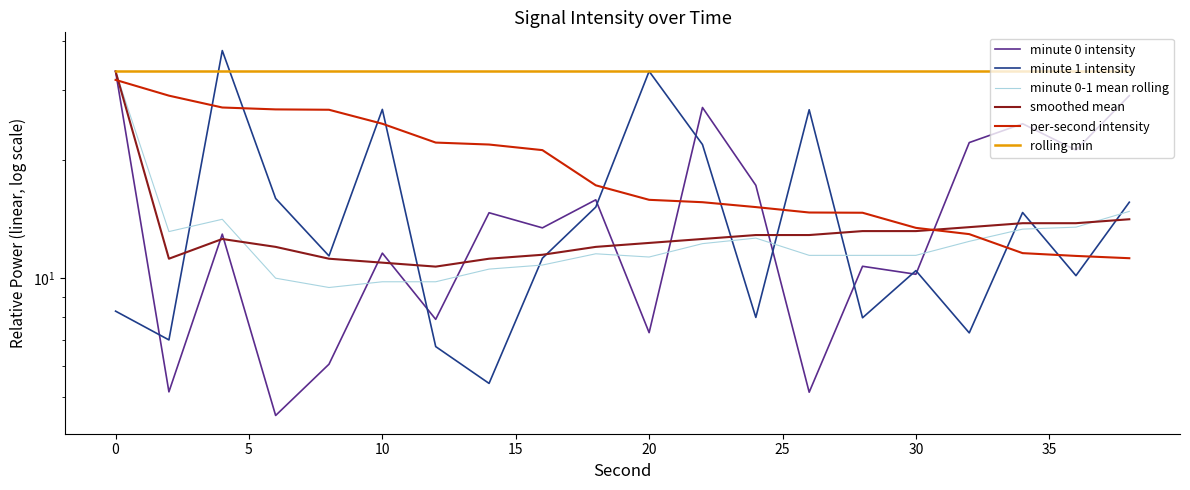

What is the value of the per-second intensity point at the 5th from the left?

26.8